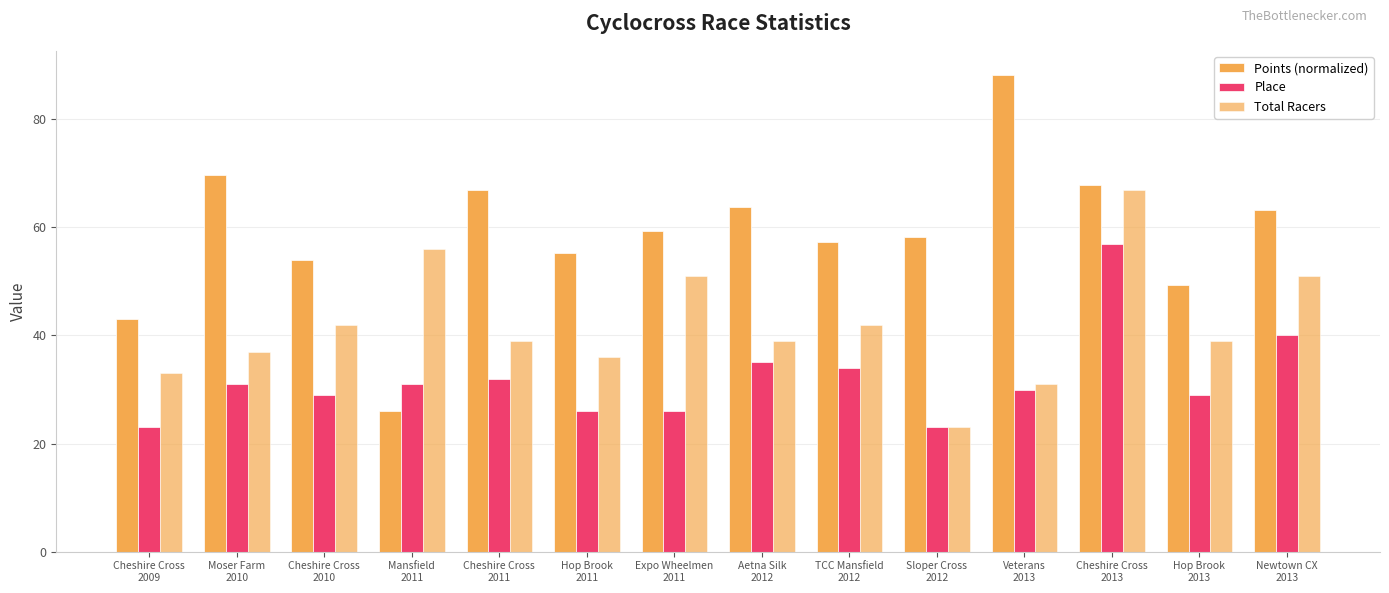

The value of Points (normalized) at Aetna Silk
2012 is 113.1. True or false?

False